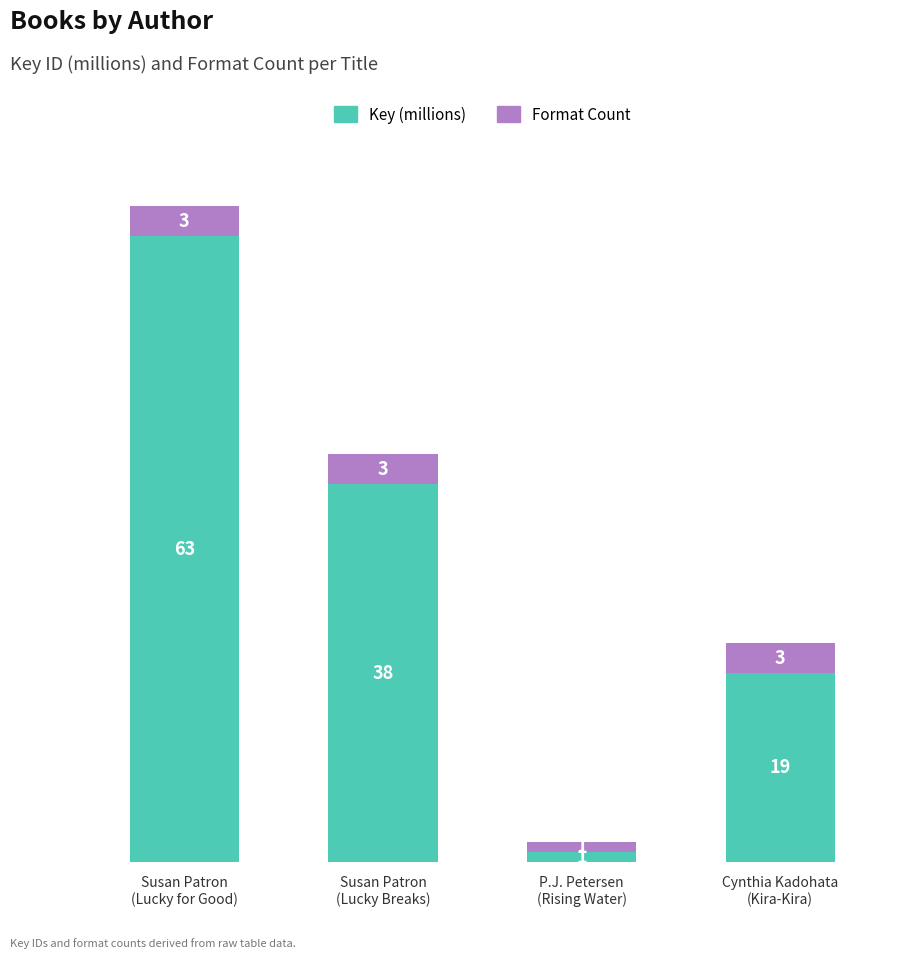

What is the maximum value for Key (millions)?

63